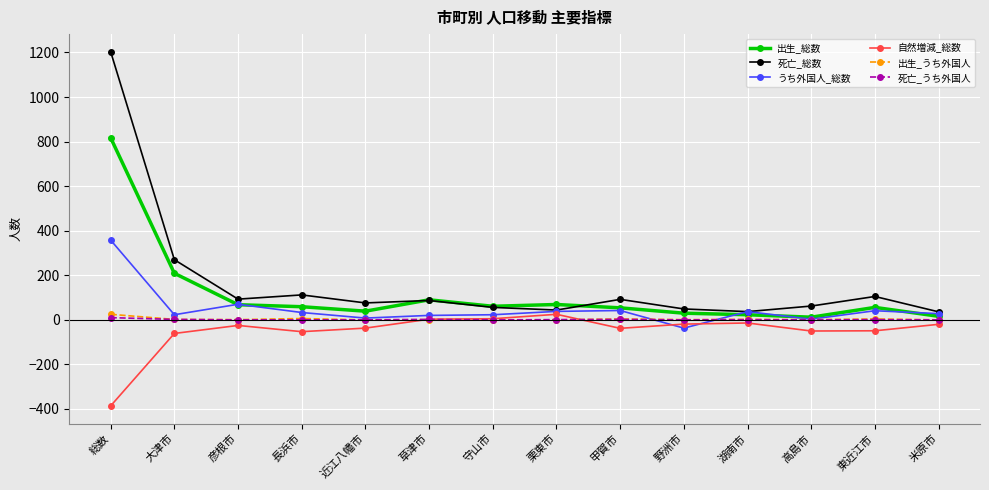

At which label does うち外国人_総数 first exceed 33?

総数